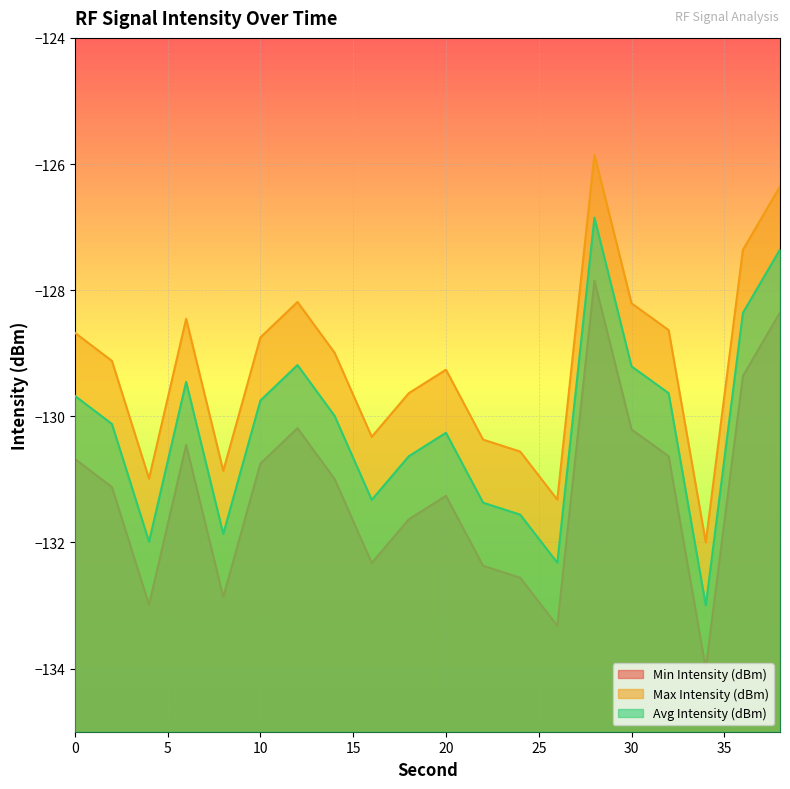

The value of Avg Intensity (dBm) at 28 is -126.8. True or false?

True